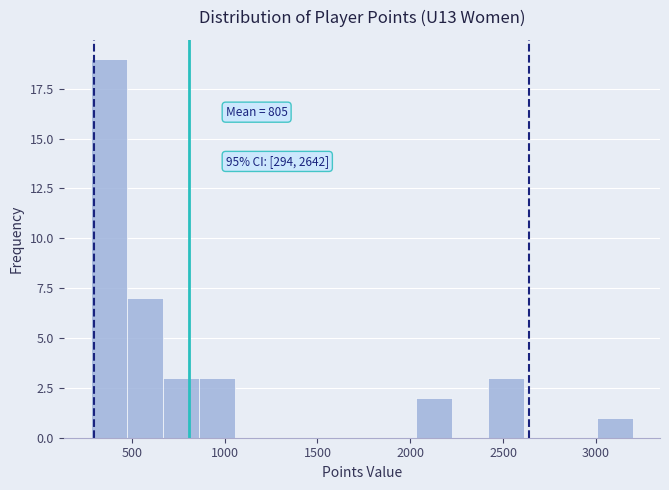

Read against the x-axis, roughly where is the centre of the tallest bar?

400